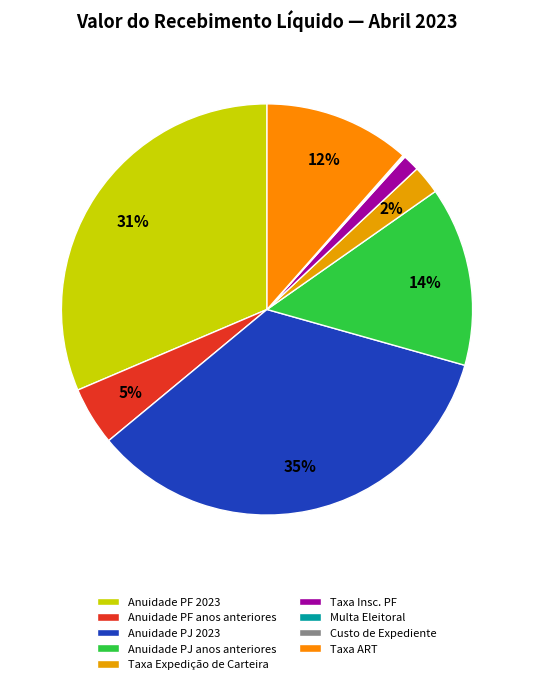

Which category has the smallest portion of the pie?

Custo de Expediente